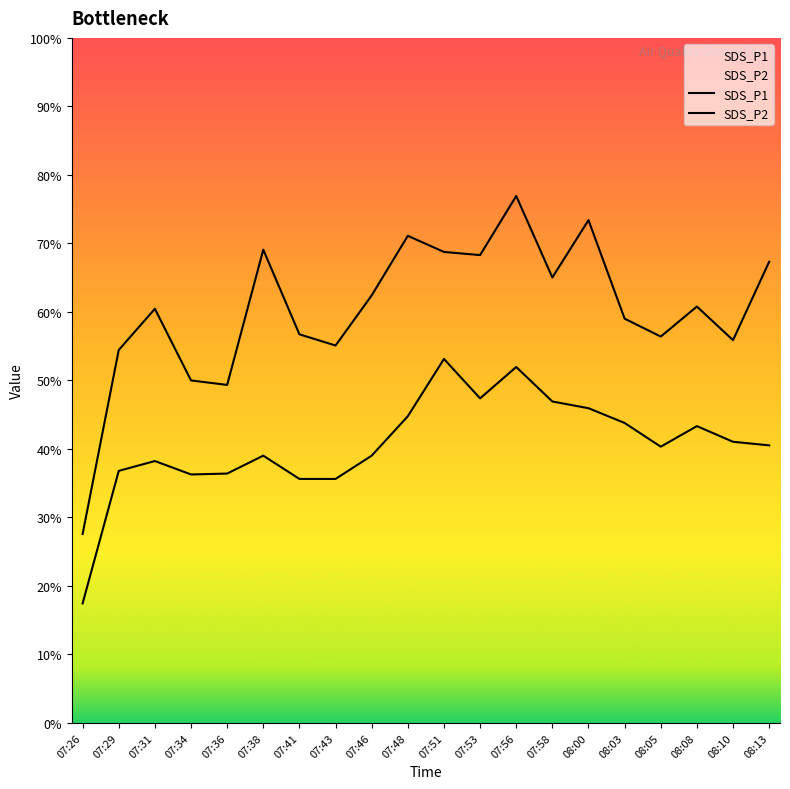

At which category does the chart reach its minimum across all series?

07:26